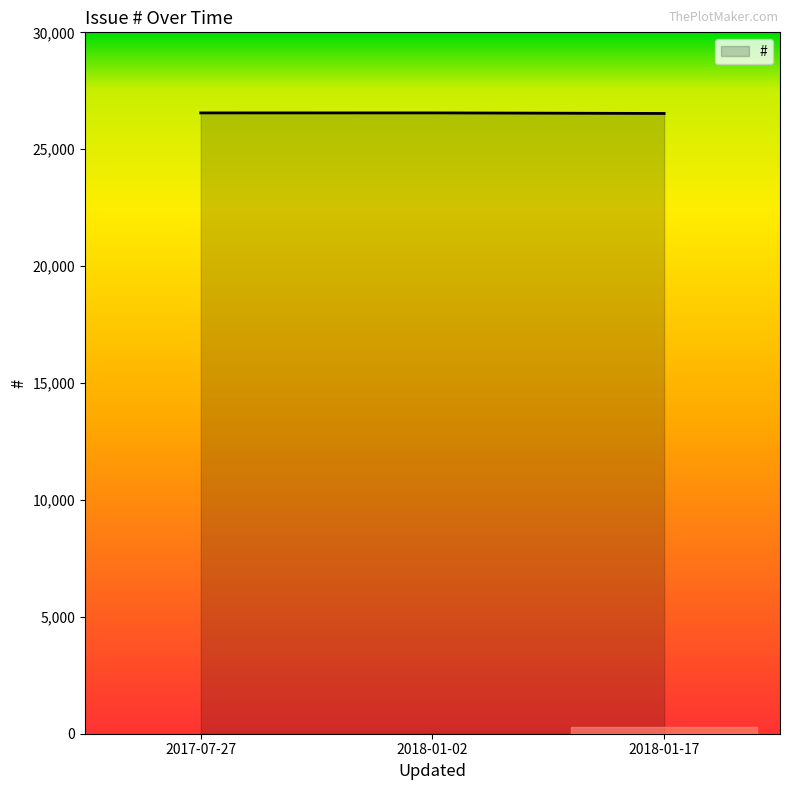

How many lines are shown in the chart?

1